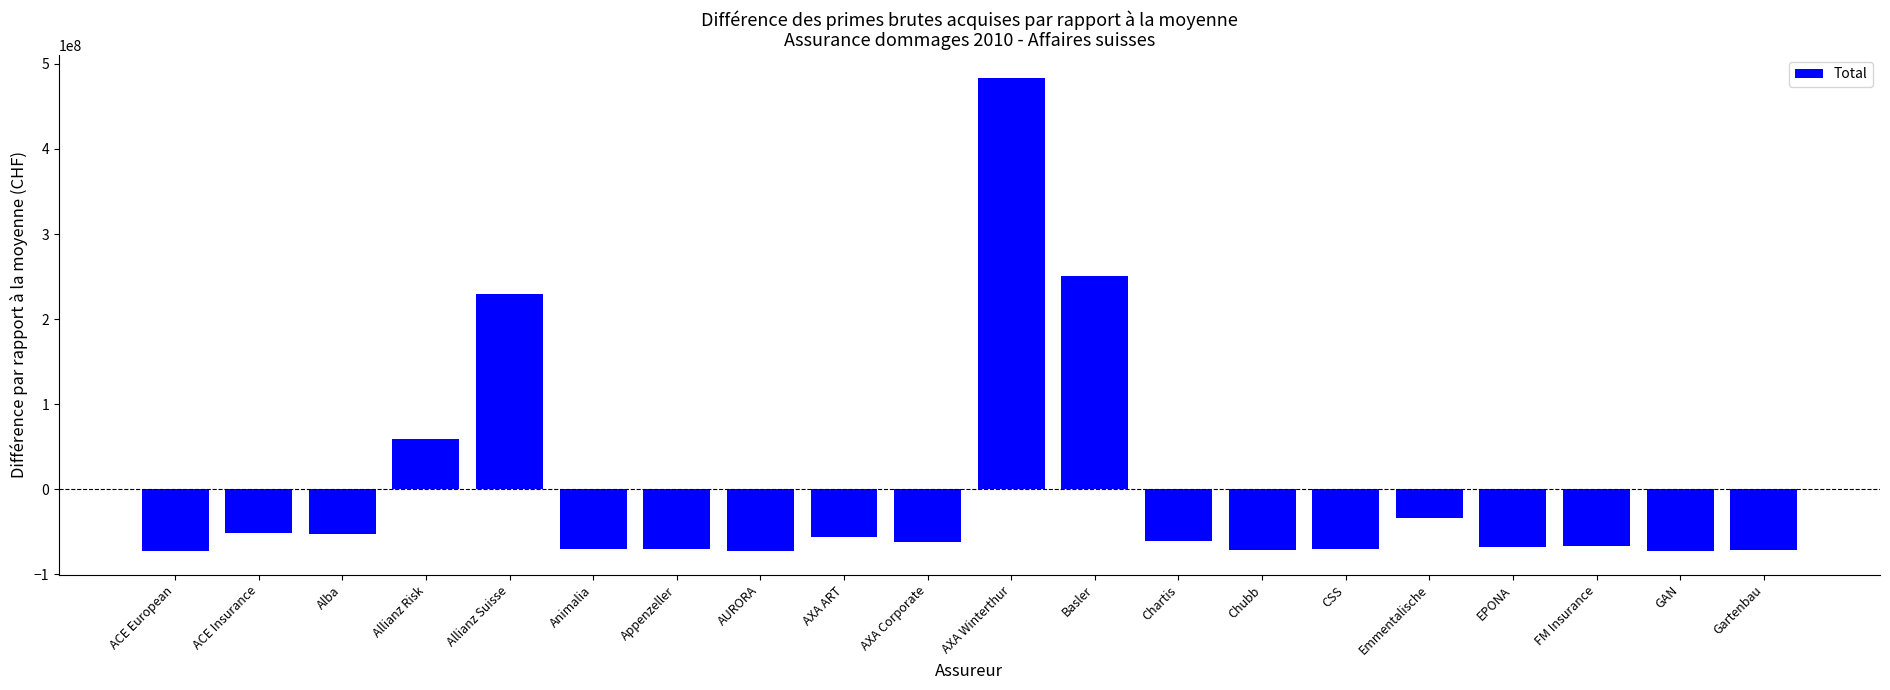

The chart shows a value of 56412094.1 at Allianz Suisse. True or false?

False